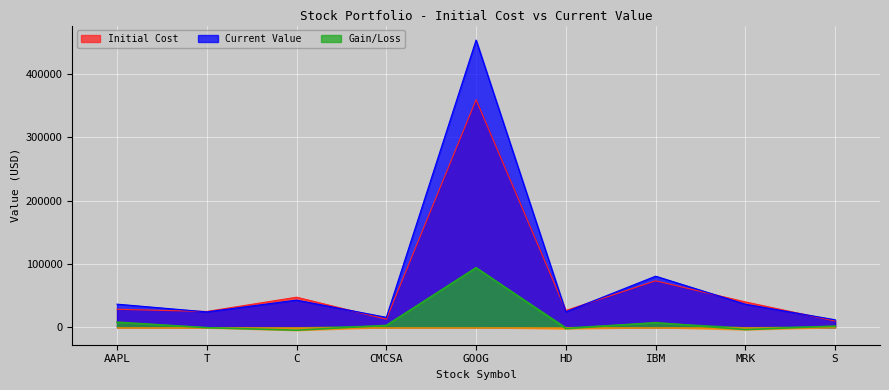

What is the greatest value displayed?

453146.0